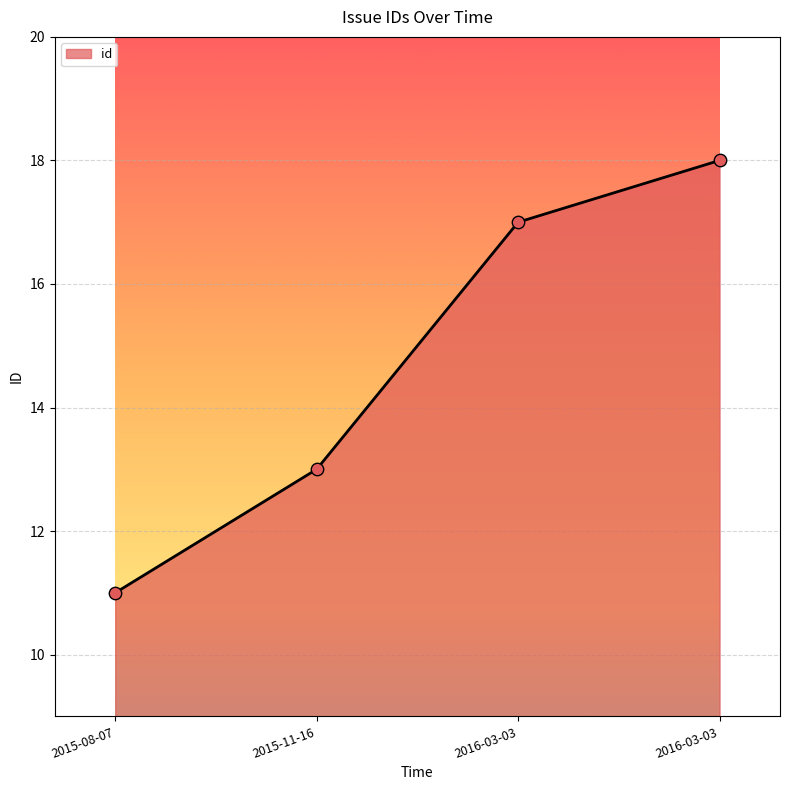

Approximately how many times larger is the value at 2015-08-07 compared to 2016-03-03?

0.6